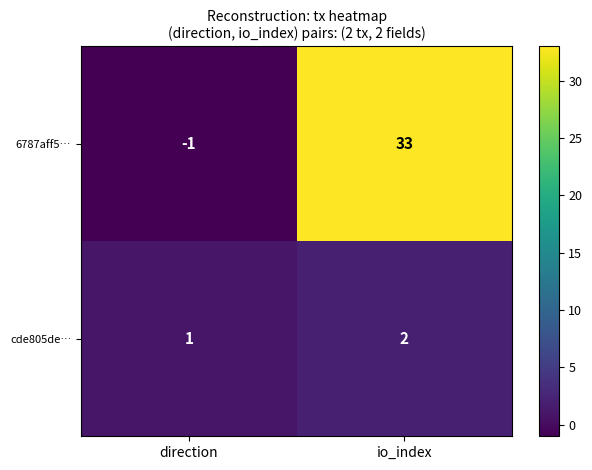

What is the approximate value of 6787aff5… at io_index?

33